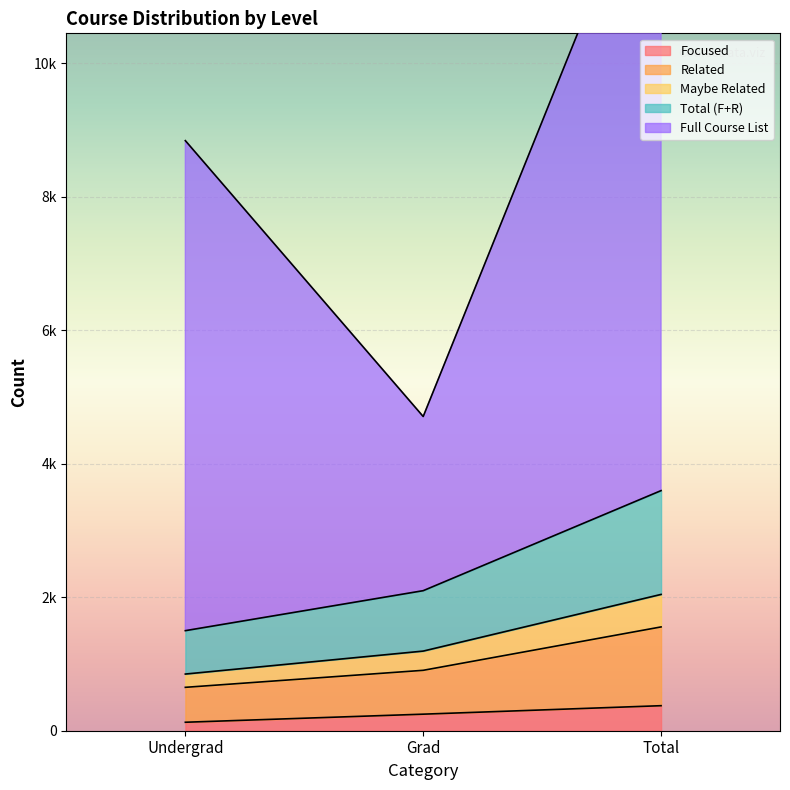

Read the Total (F+R) value at Total.

3597